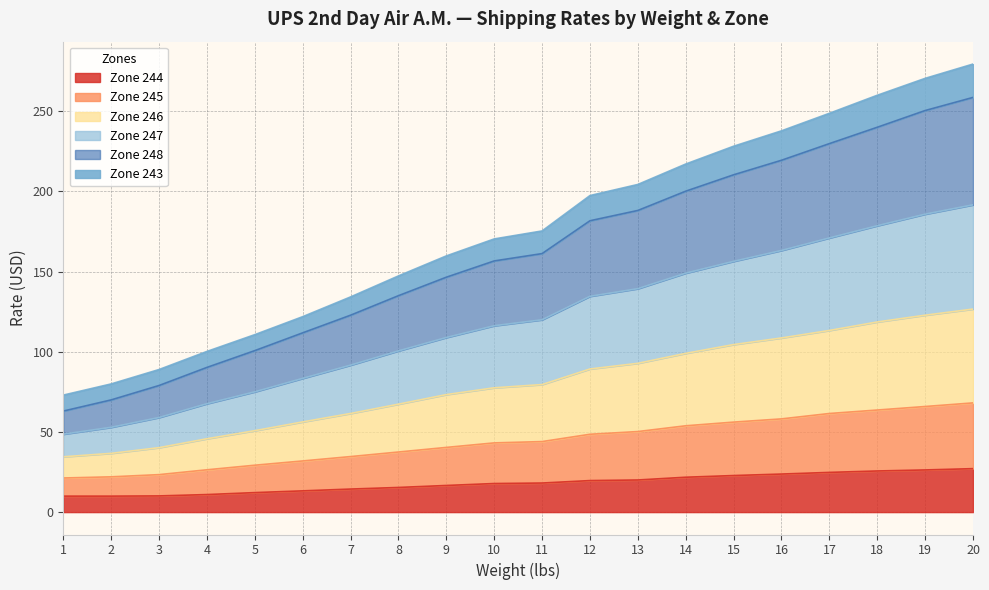

Which series has the widest spread of values?

Zone 248